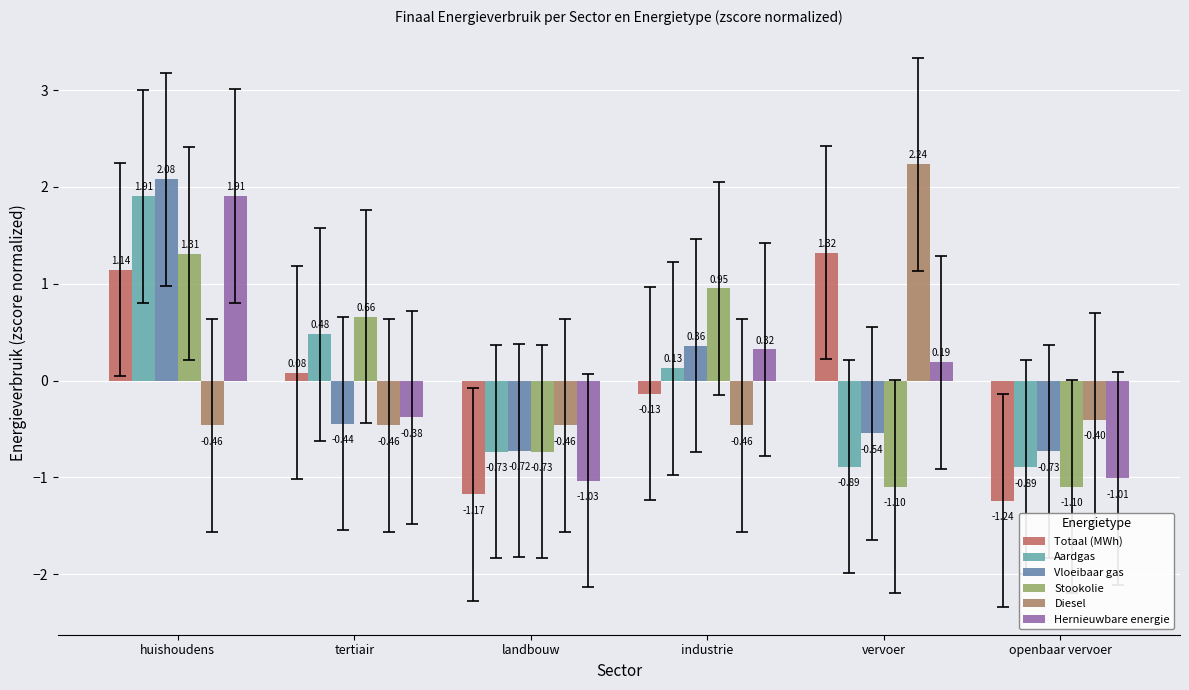

True or false: Hernieuwbare energie has a value of -1.7 at openbaar vervoer.

False